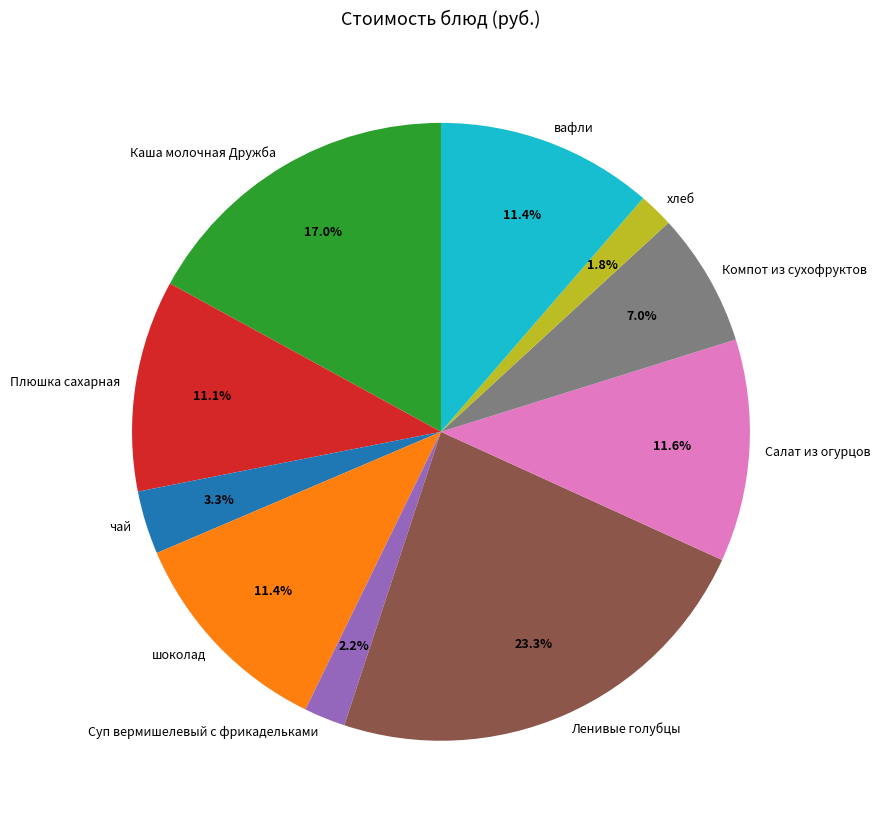

How many slices are in this pie chart?

10